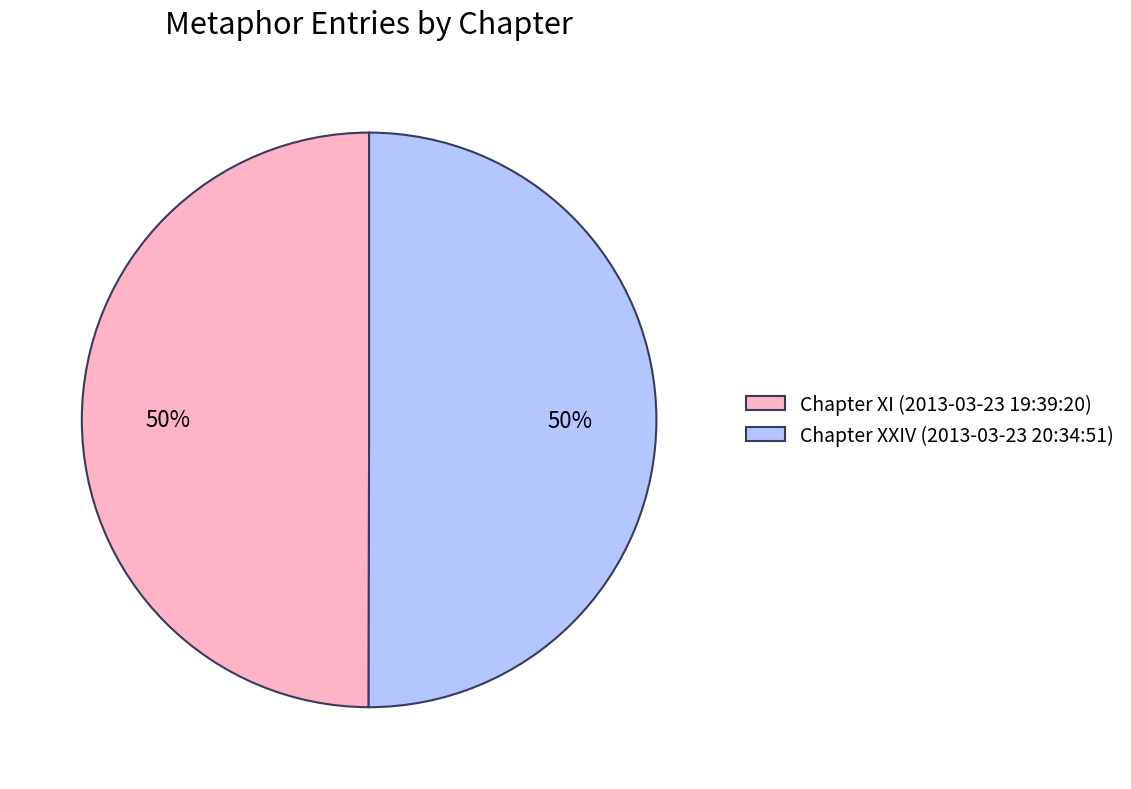

True or false: Chapter XXIV (2013-03-23 20:34:51) accounts for 50% of the total.

True